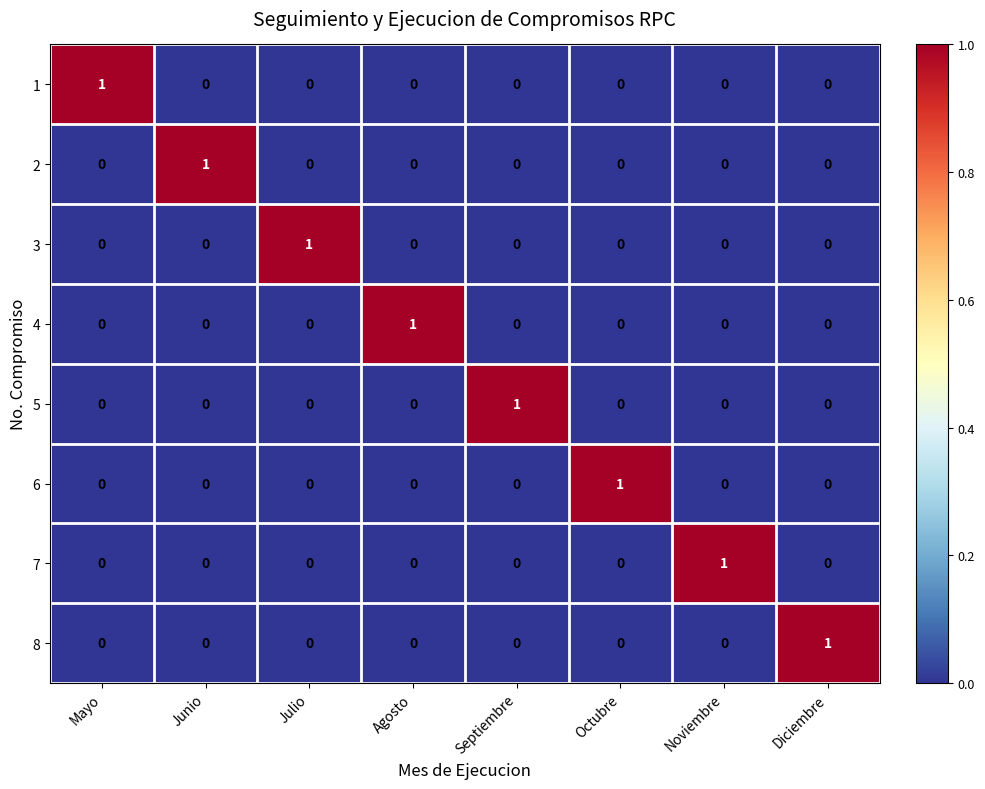

The value of 5 at Octubre is 0. True or false?

True